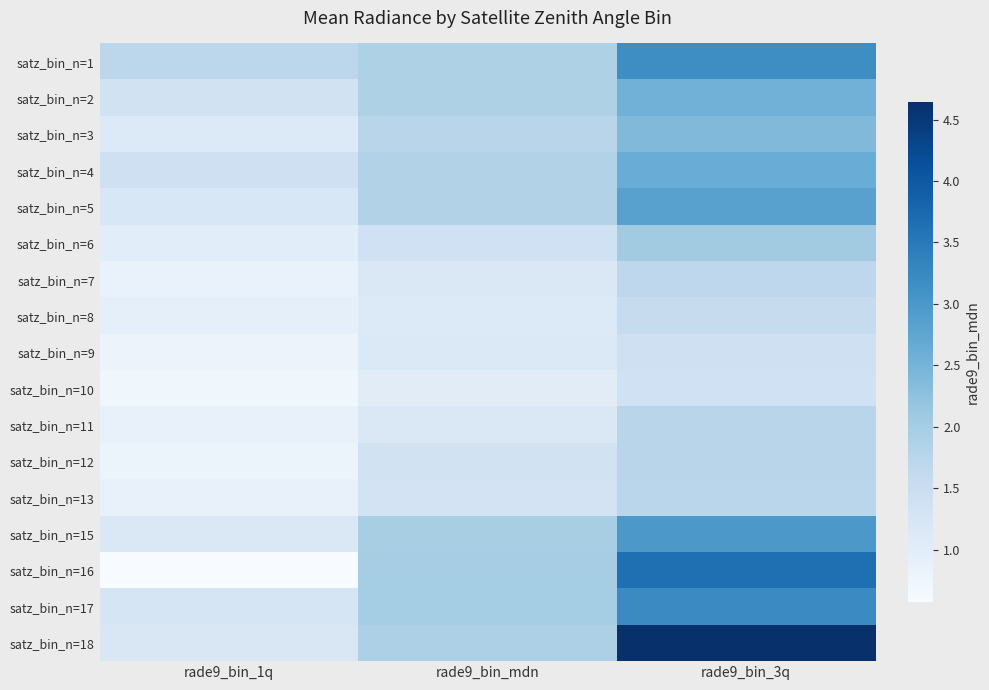

What is the smallest value displayed?

0.6